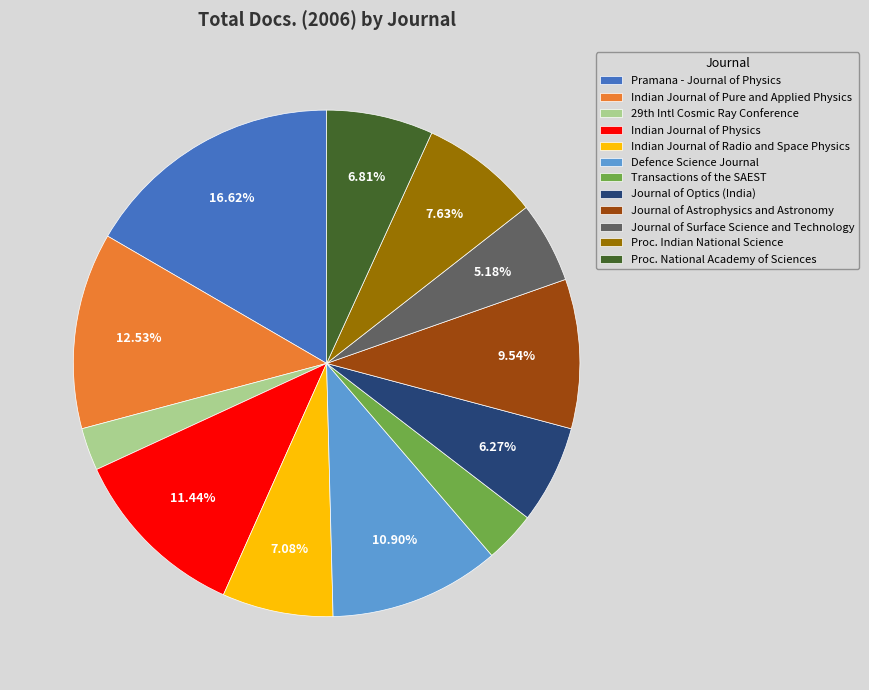

Does any single category account for the majority?

No